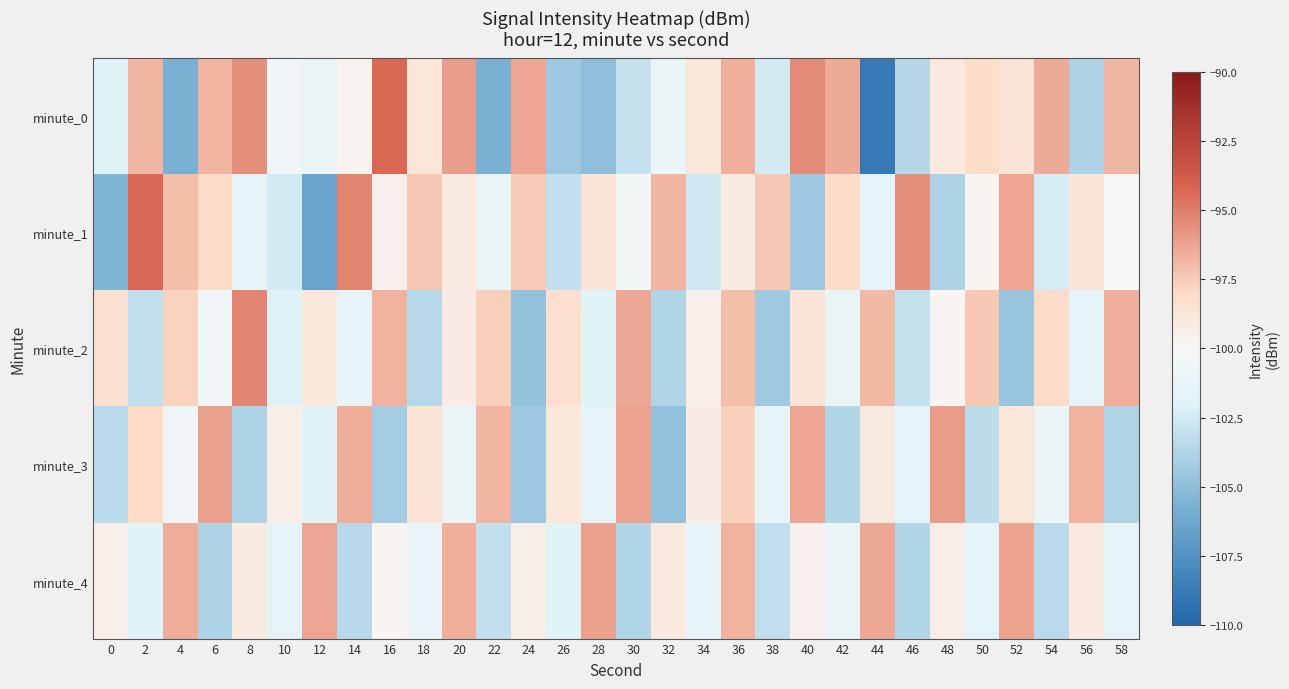

List the series in order of their peak value, lowest first.

minute_4, minute_3, minute_2, minute_1, minute_0